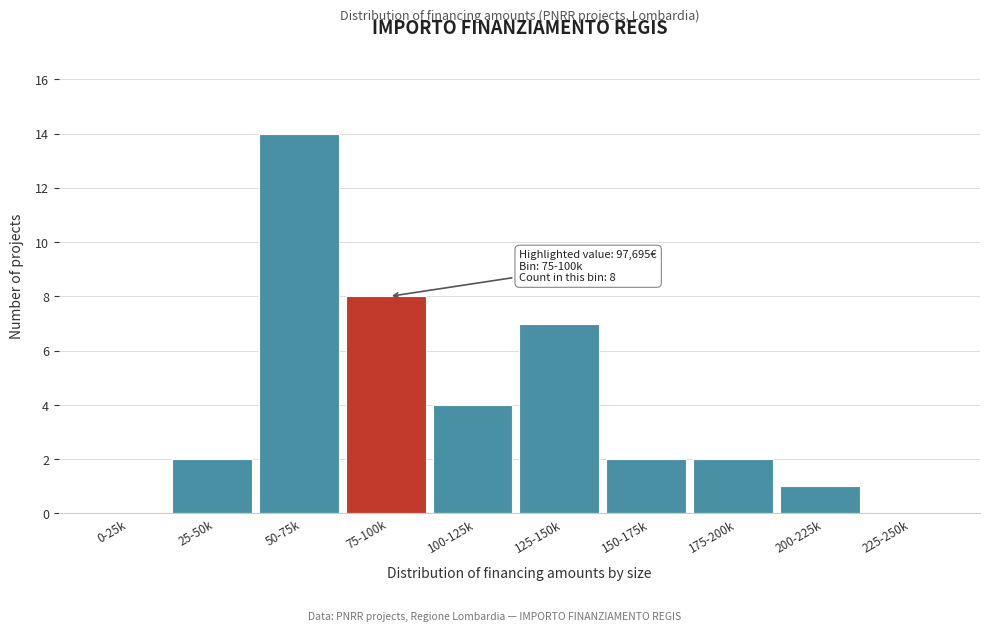

Reading right to left, what are all the values shown in this chart?

225-250k=0	200-225k=1	175-200k=2	150-175k=2	125-150k=7	100-125k=4	75-100k=8	50-75k=14	25-50k=2	0-25k=0